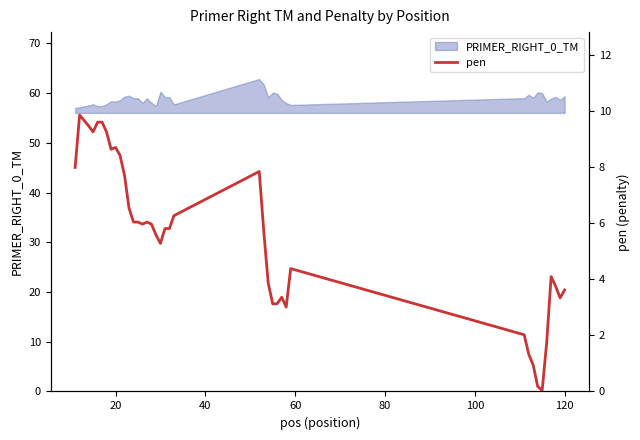

How many lines are shown in the chart?

1